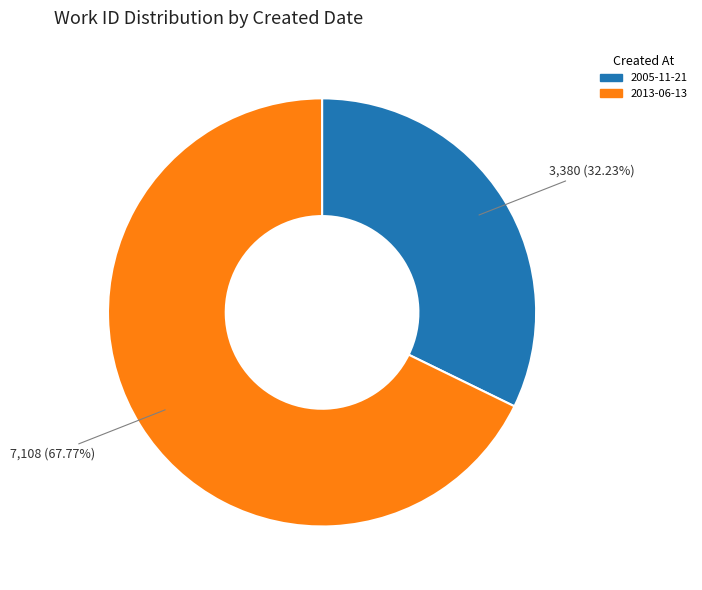

Combined, do 2013-06-13 and 2005-11-21 account for over 50%?

Yes